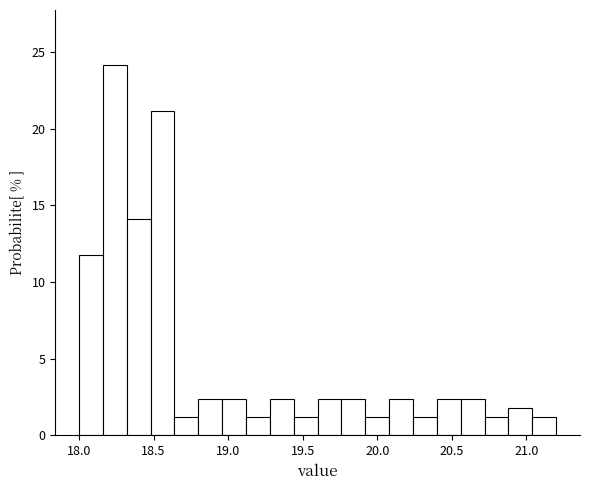

Around what value on the x-axis is the tallest bar? Give the approximate position of its centre, as read against the axis.

18.25